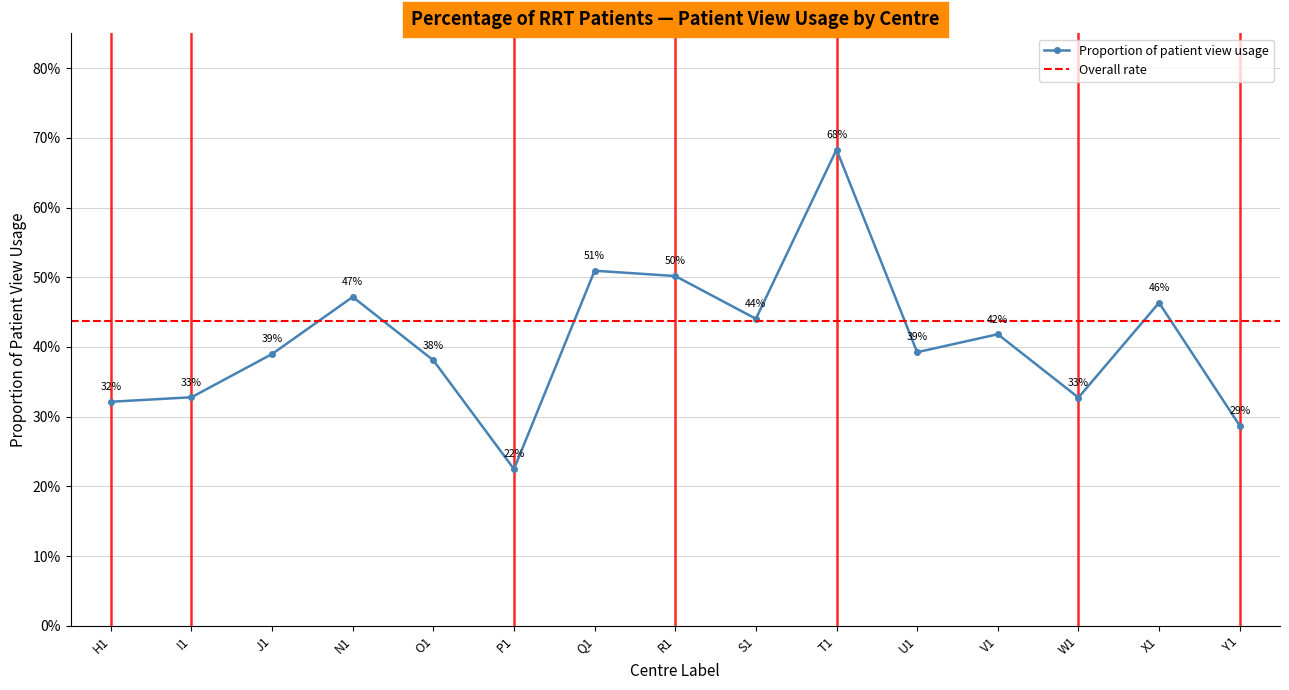

What is the maximum value shown in the chart?

0.7